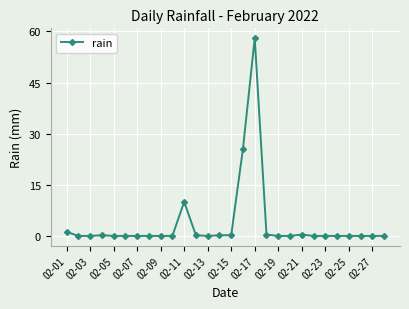

What is the greatest value displayed?

58.0